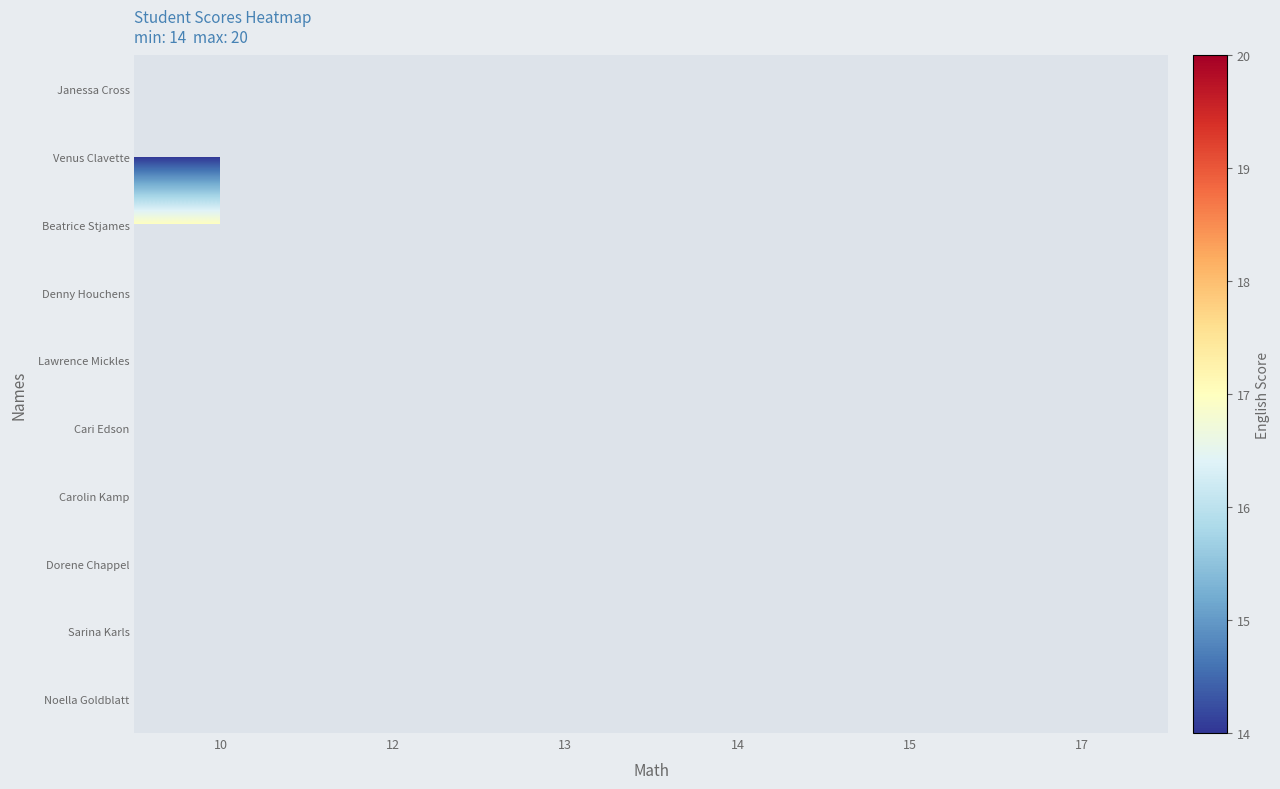

How many data points does each series have?

6